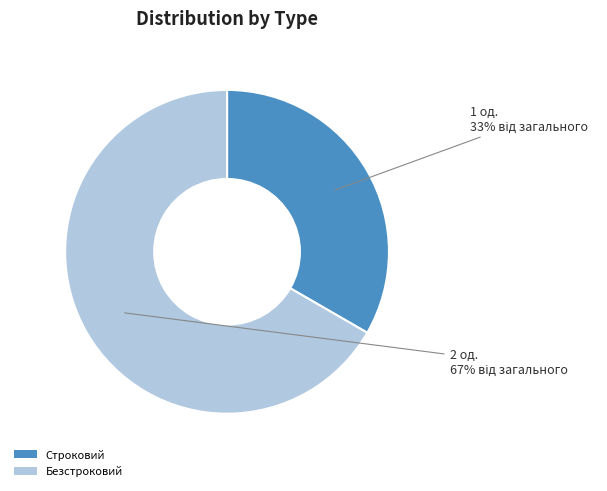

To the nearest percent, what is the average slice percentage?

50%